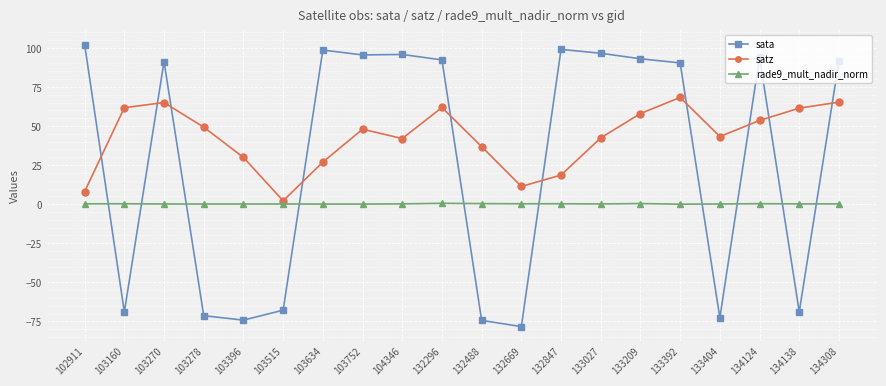

True or false: satz and sata cross at least once.

True